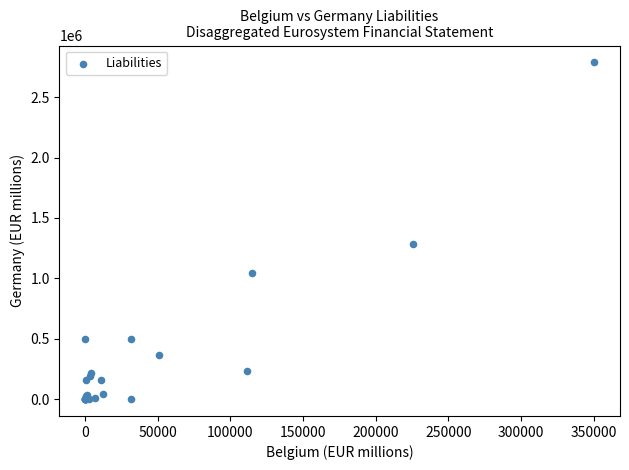

What Y value in the scatter plot is closest to 1394227?

1281631